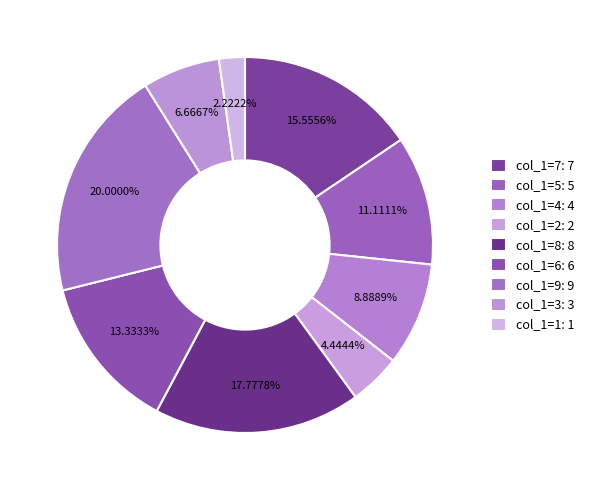

How many slices are in this pie chart?

9